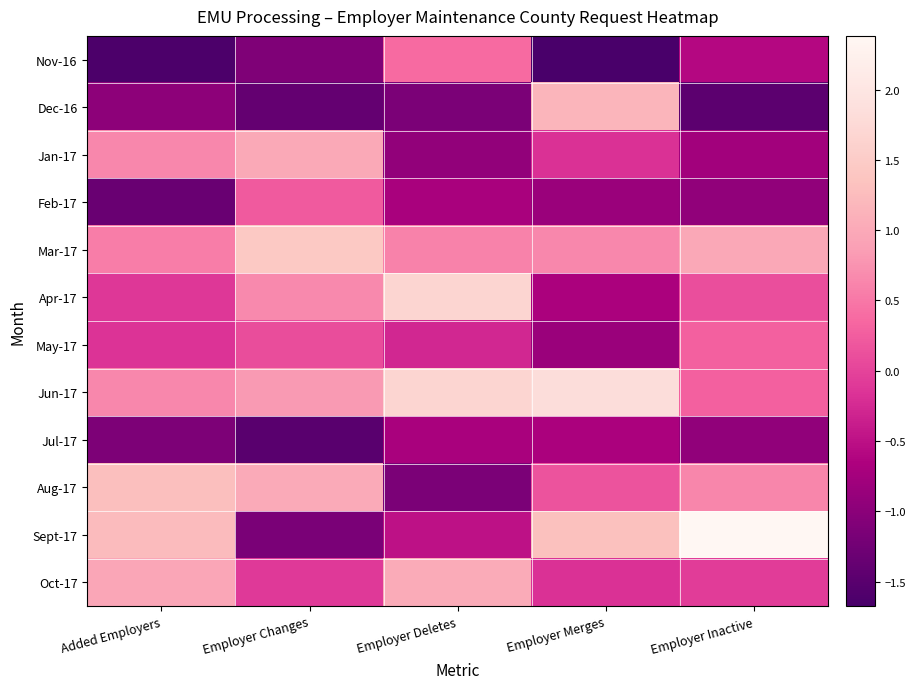

At which category is the sum across all series the highest?

Employer Merges